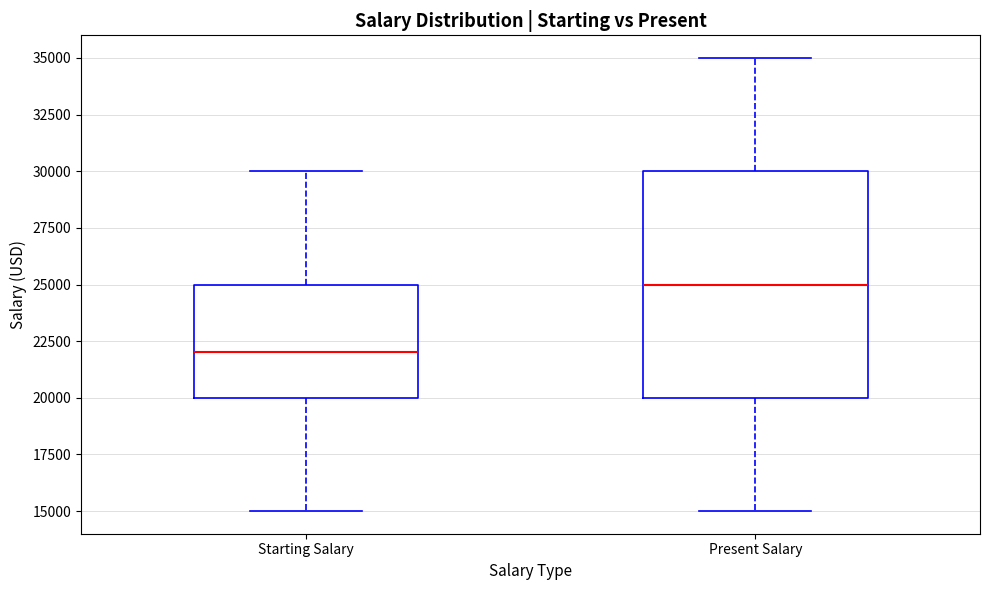

Reading left to right, transcribe this box plot: for each box, give where its median line is, the range the box spans, and where its two whiskers end, as read against the y-axis. The values are not printed on the chart, so give them approximately, as read against the axis.

Starting Salary: median 22000, box 20000 to 25000, whiskers 15000 to 30000
Present Salary: median 25000, box 20000 to 30000, whiskers 15000 to 35000